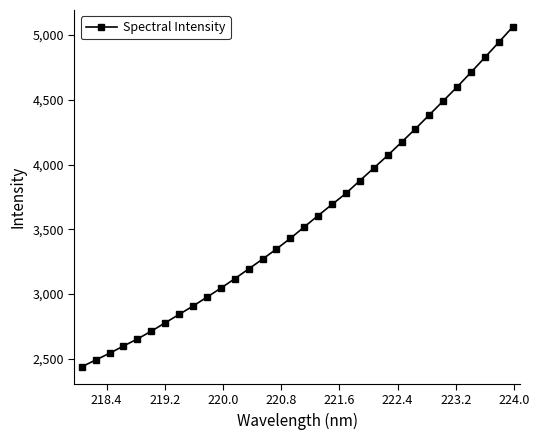

Count the number of data series in this chart.

1